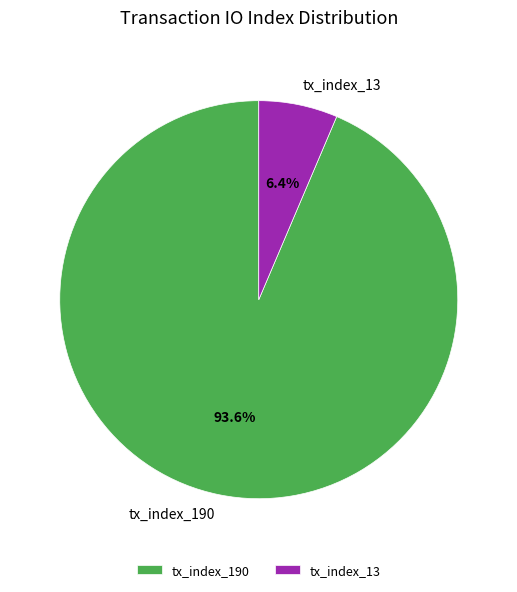

To the nearest percent, what is the average slice percentage?

50%